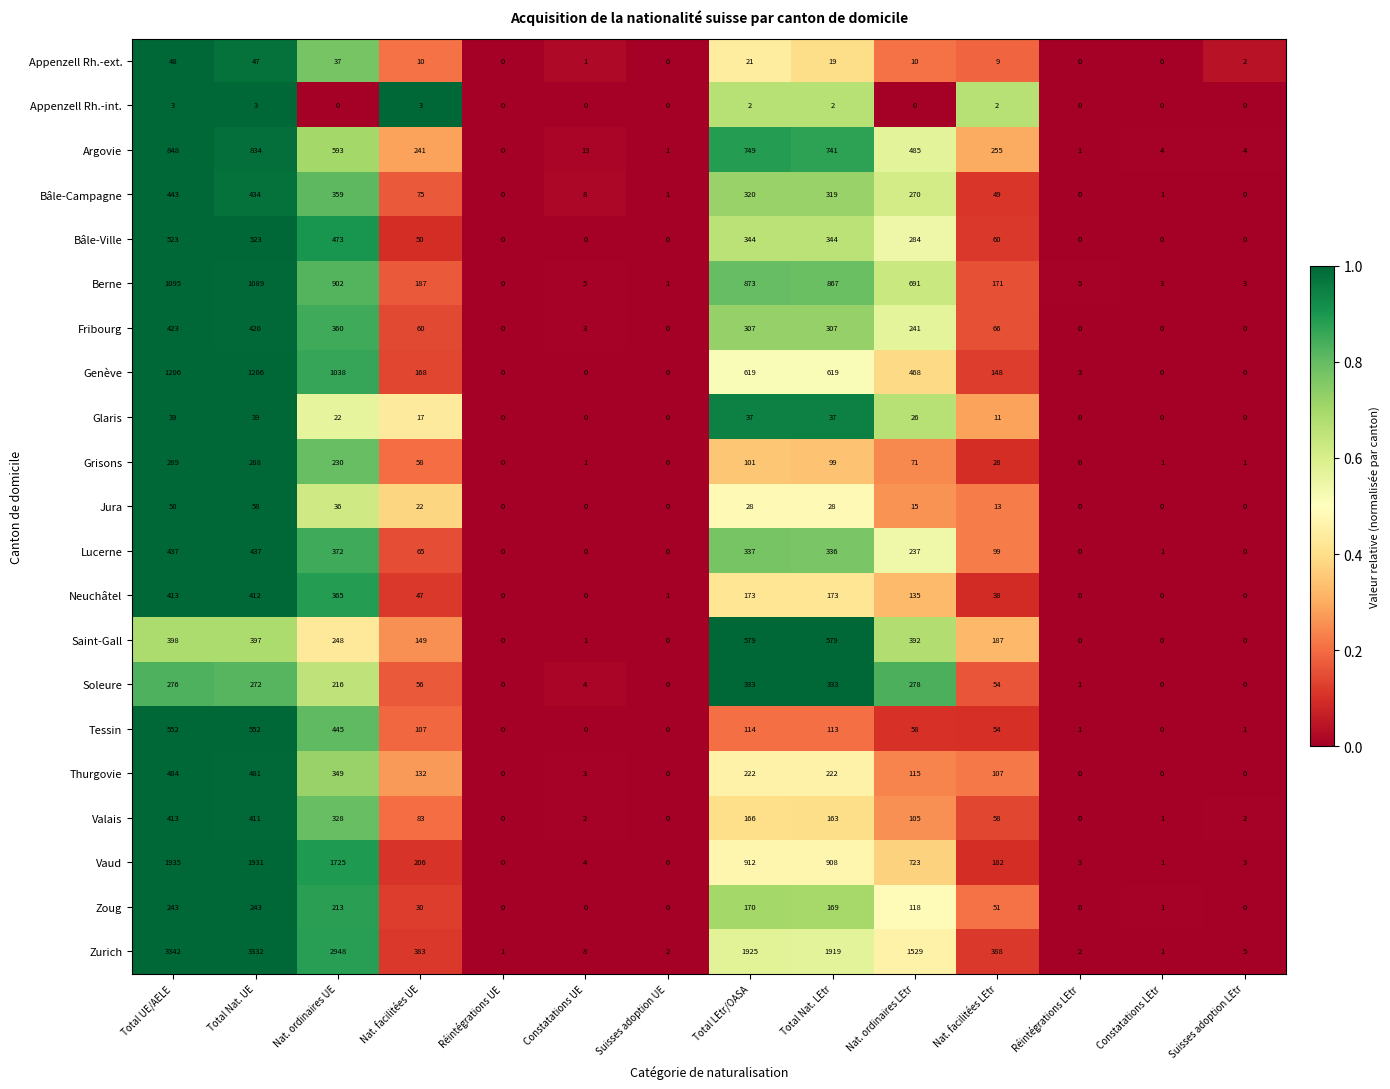

What is the difference between the Zoug values at Total LEtr/OASA and Constatations UE?

170